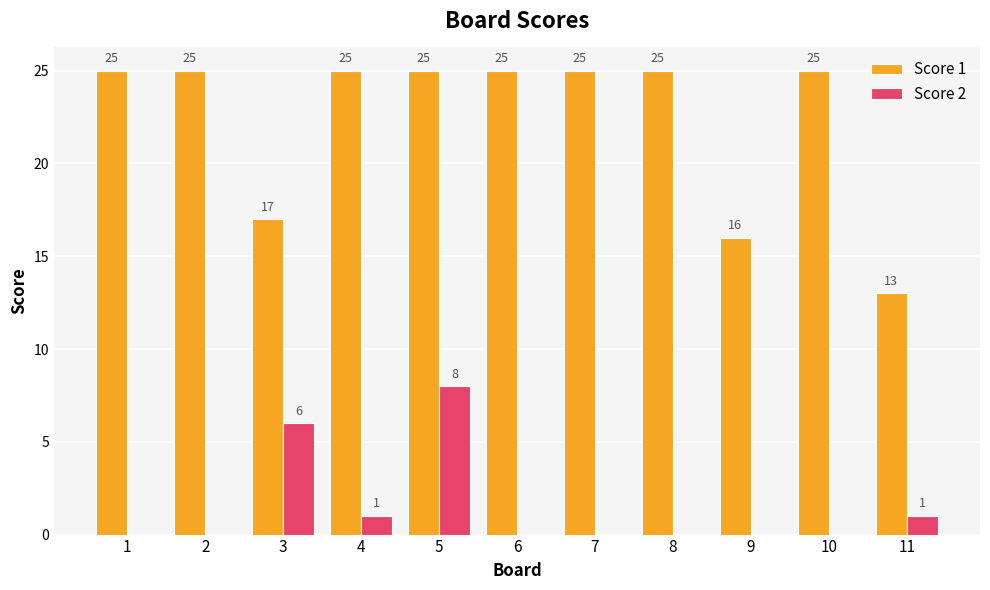

Reading right to left, transcribe all the data shown in this chart.

Score 1: 13	25	16	25	25	25	25	25	17	25	25
Score 2: 1	0	0	0	0	0	8	1	6	0	0